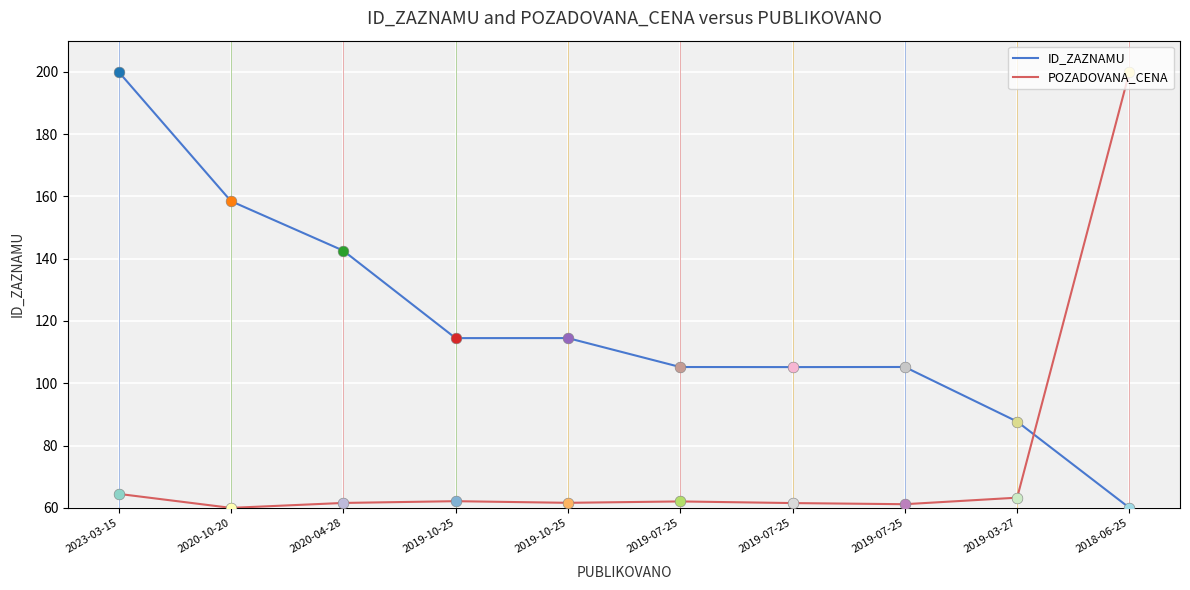

At which category is the sum across all series the highest?

2023-03-15